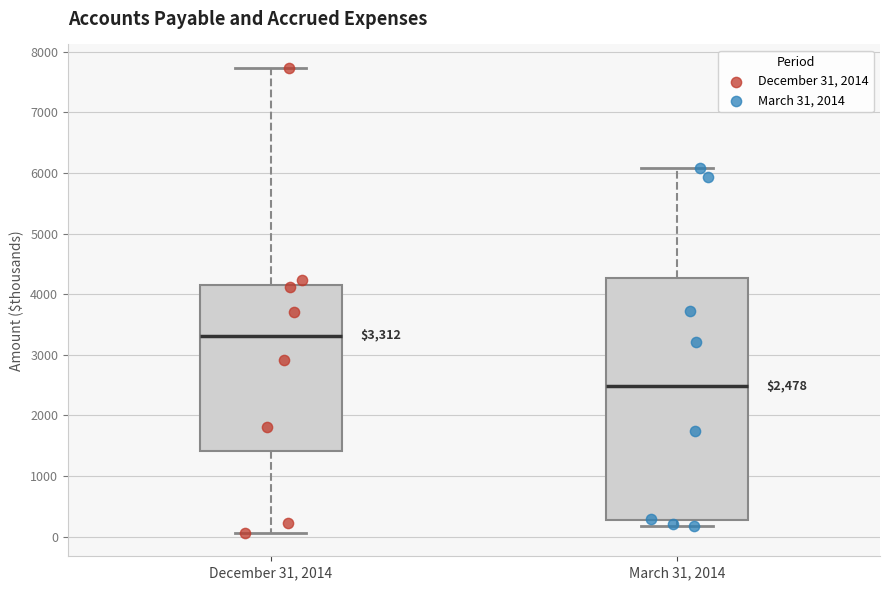

Which box is the tallest, from its lower edge to its upper edge?

March 31, 2014